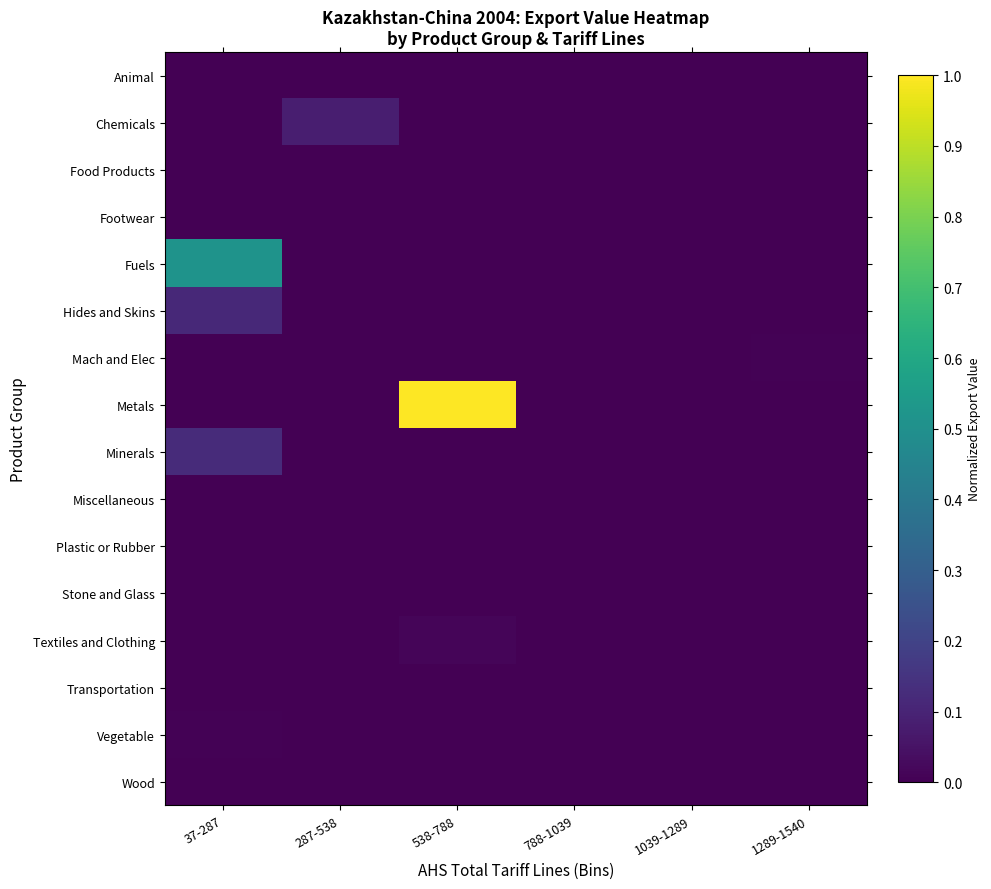

What is the maximum value shown in the chart?

1.0